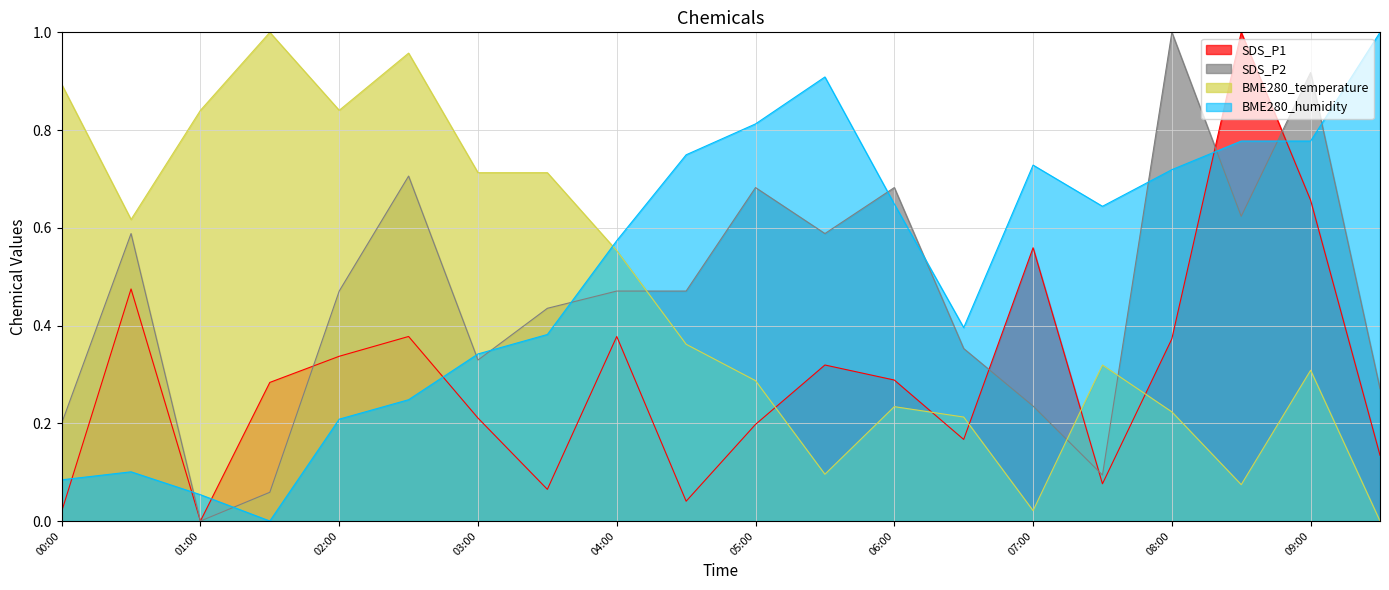

At which label does SDS_P1 reach its peak?

08:30